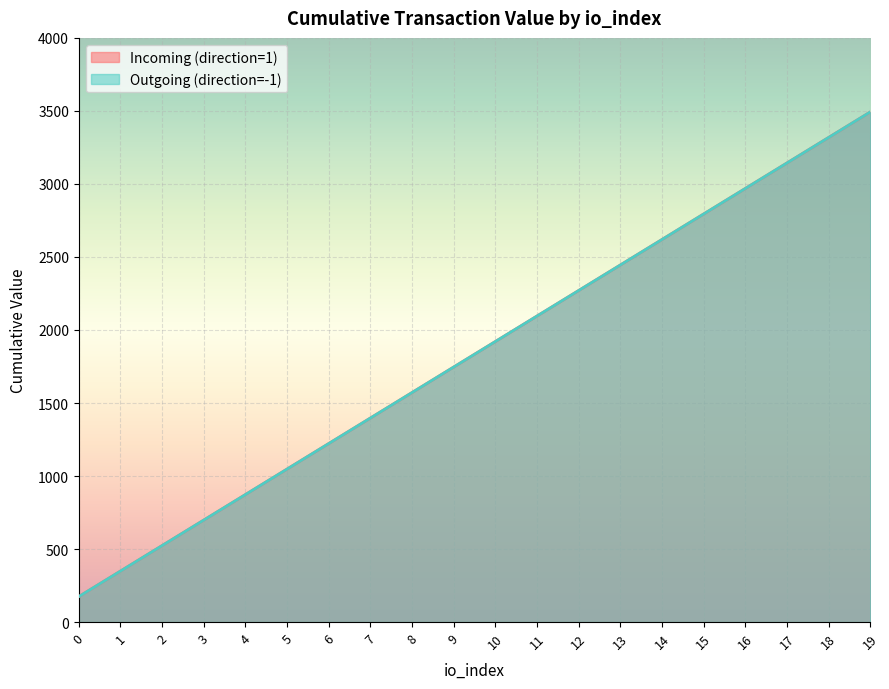

What is the maximum value shown in the chart?

3493.8